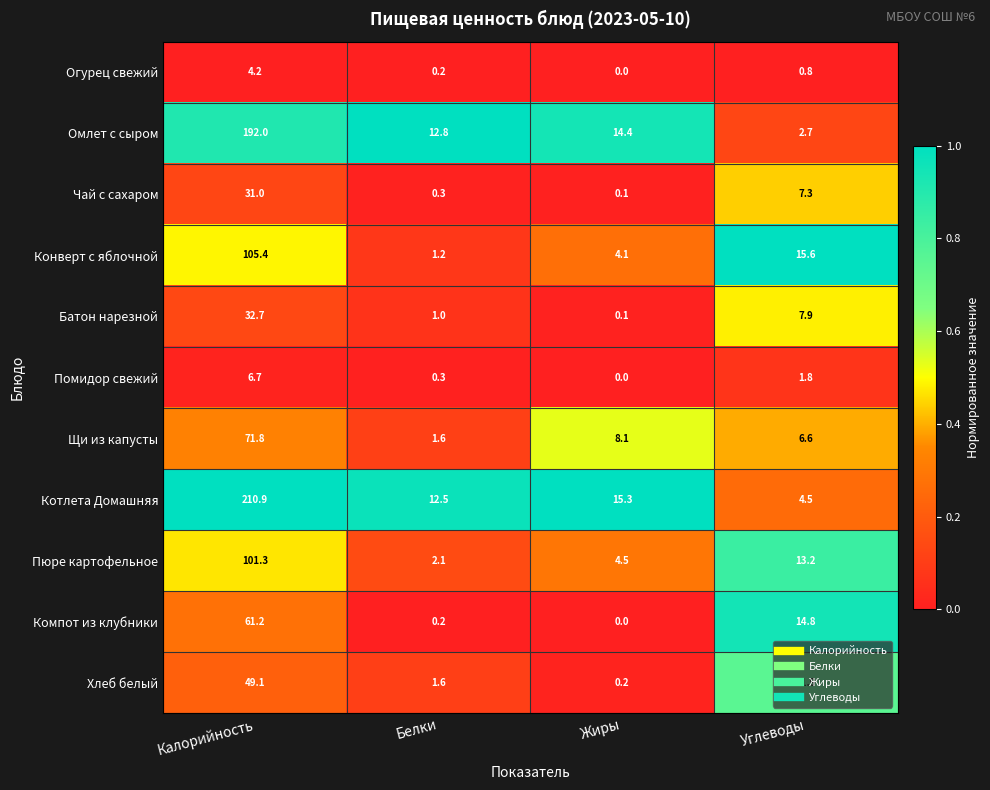

At which category is the sum across all series the highest?

Калорийность